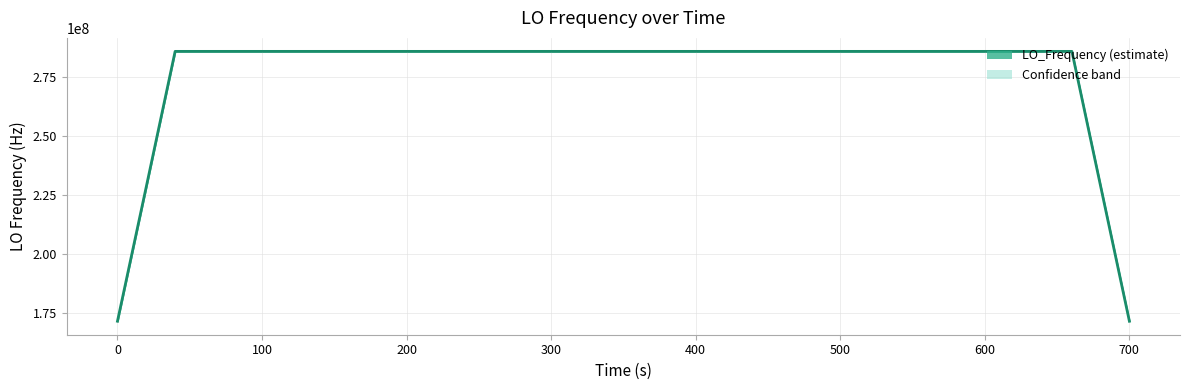

What is the difference between the maximum and minimum values?

114418801.3